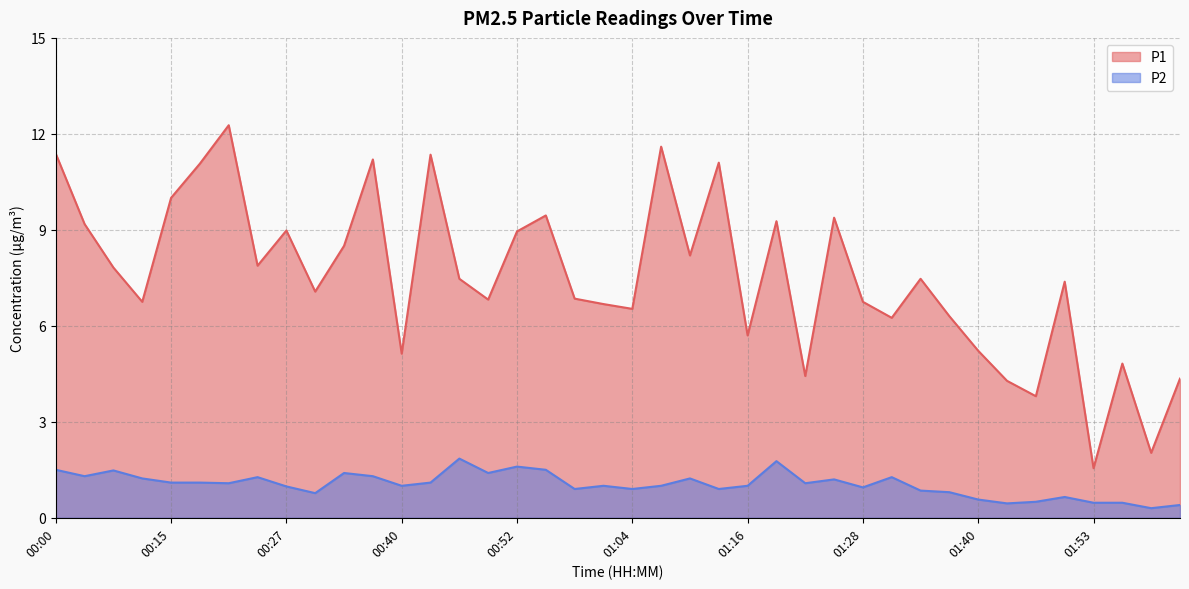

Rank the series by their average value, from lowest to highest.

P2, P1